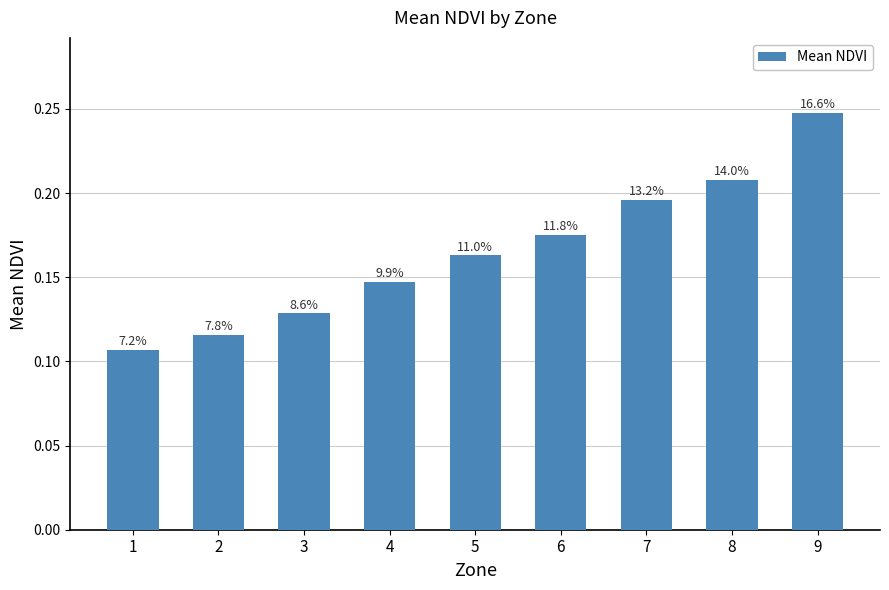

How many bars are there in total?

9